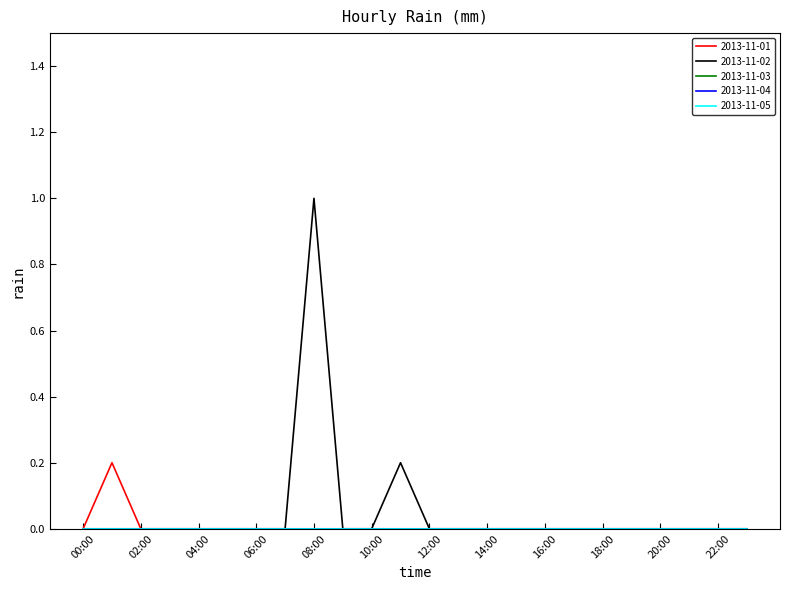

Does the chart have visible grid lines?

No